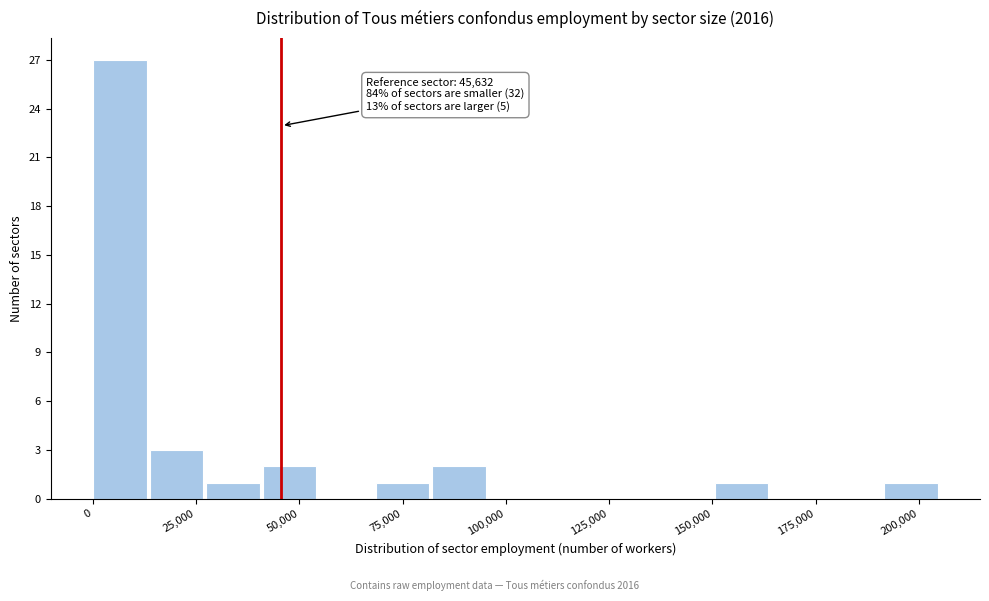

Read against the x-axis, roughly where is the centre of the tallest bar?

5000